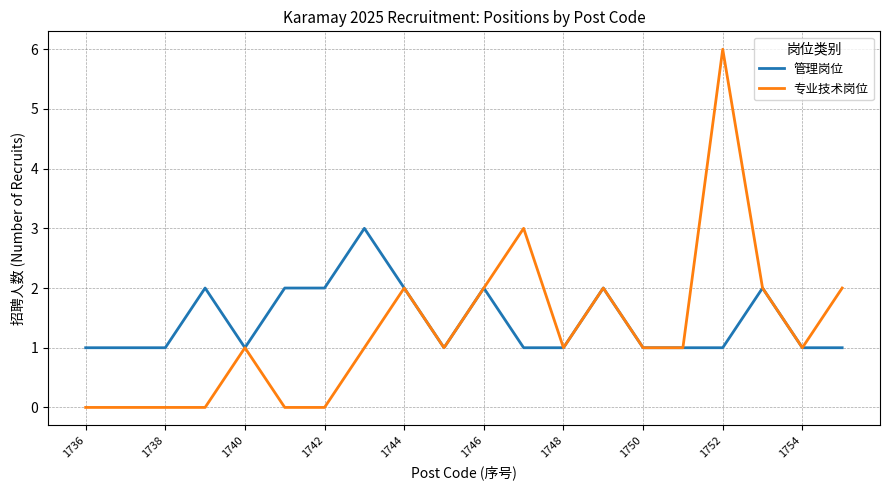

Rank the series by their maximum value, from highest to lowest.

专业技术岗位, 管理岗位